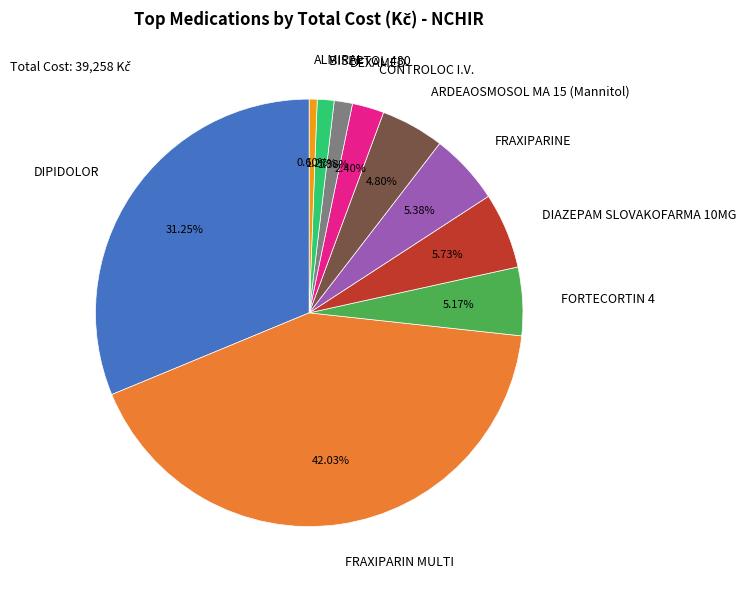

To the nearest percent, what percentage of the pie is BISEPTOL 480?

1%